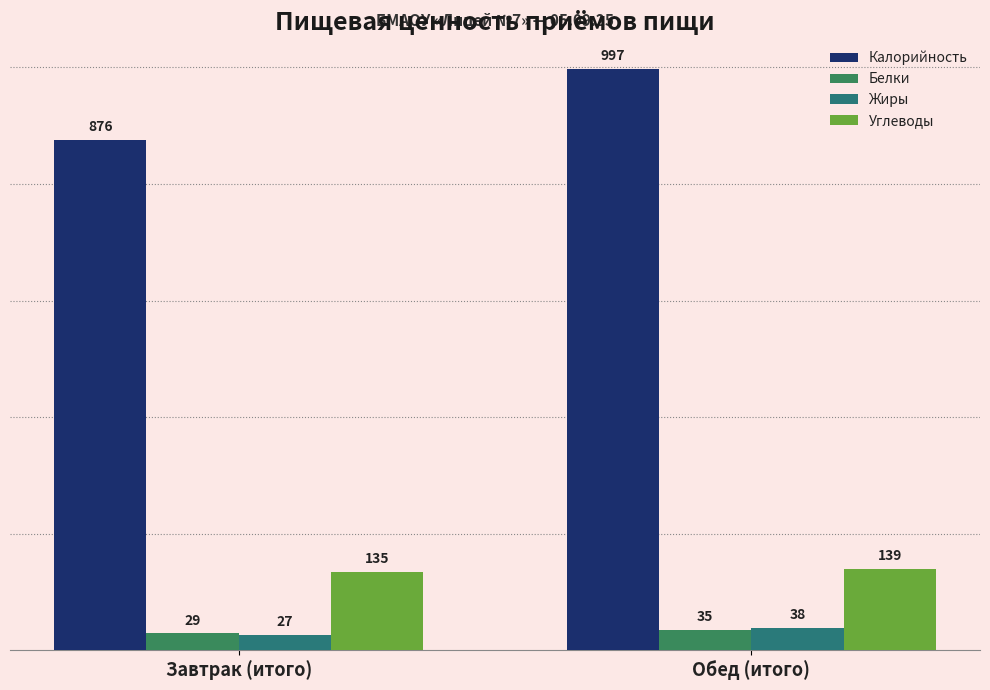

List the series in order of their peak value, highest first.

Калорийность, Углеводы, Жиры, Белки